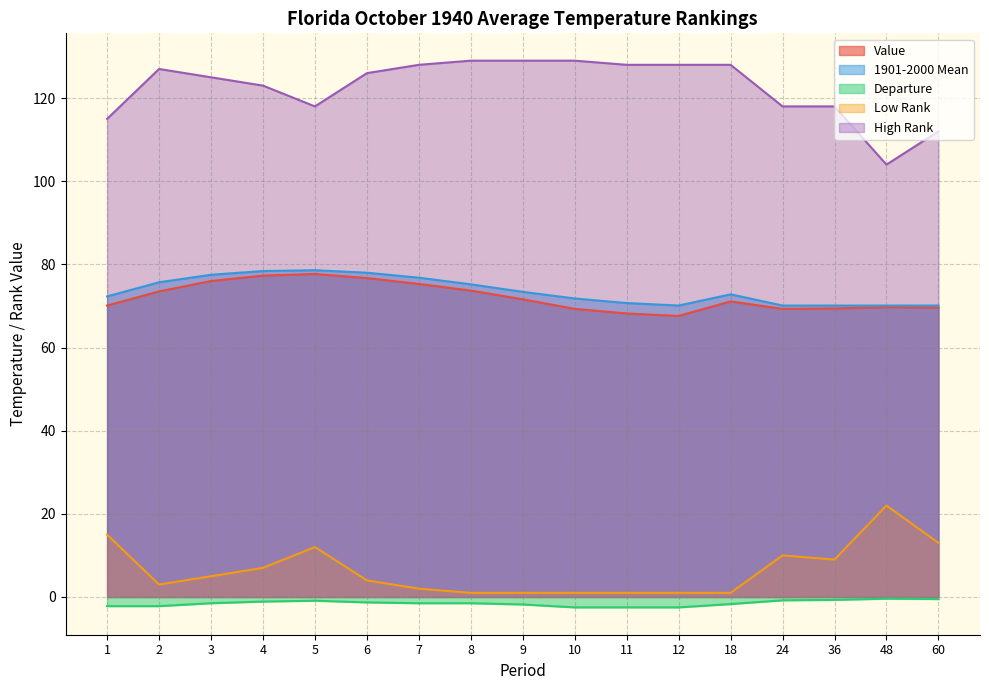

How many lines are shown in the chart?

5